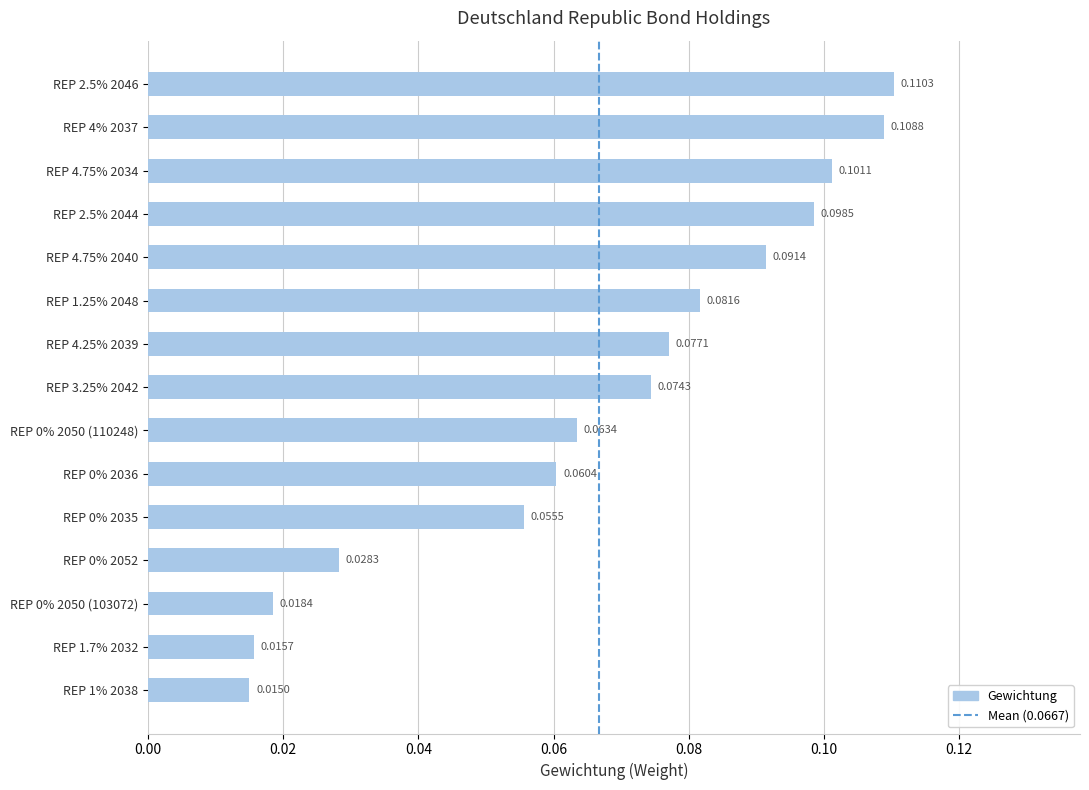

Between REP 4.75% 2040 and REP 3.25% 2042, which is larger?

REP 4.75% 2040